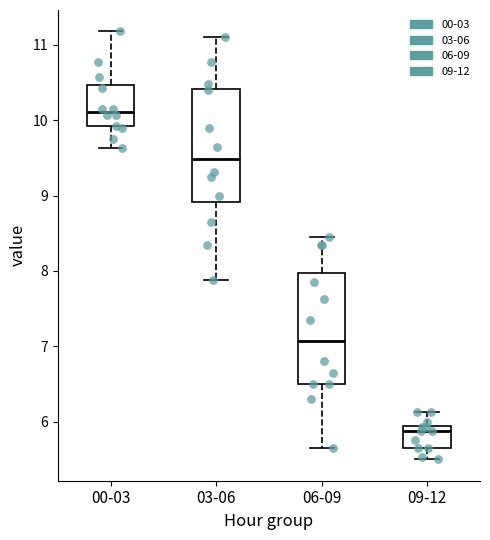

Which box's median line is the lowest?

09-12